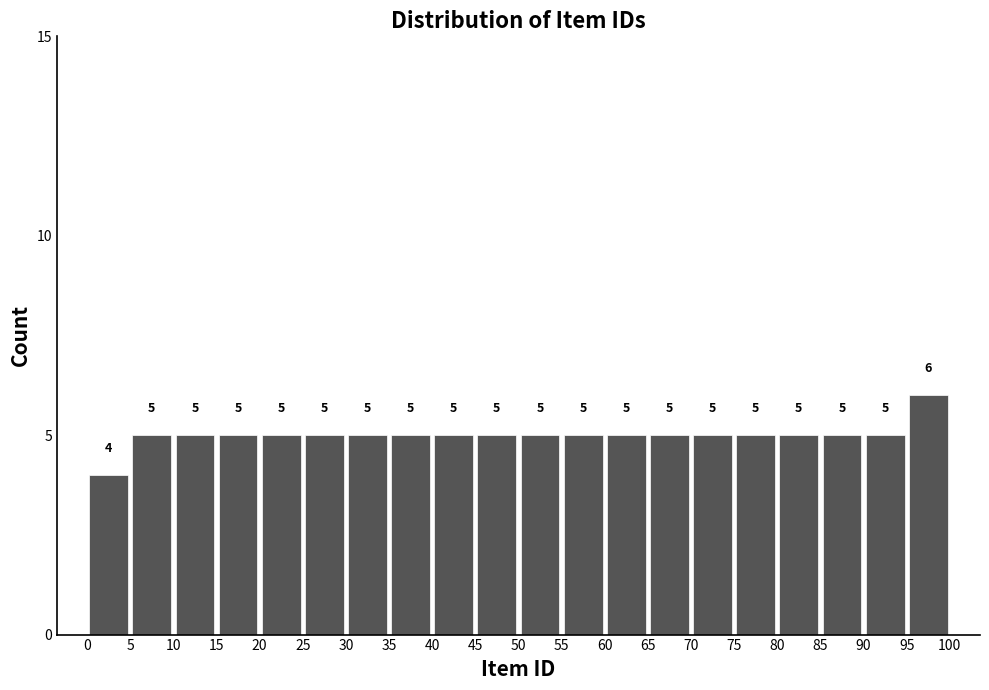

How tall is the bar that spans 25 to 30 on the x-axis?

5